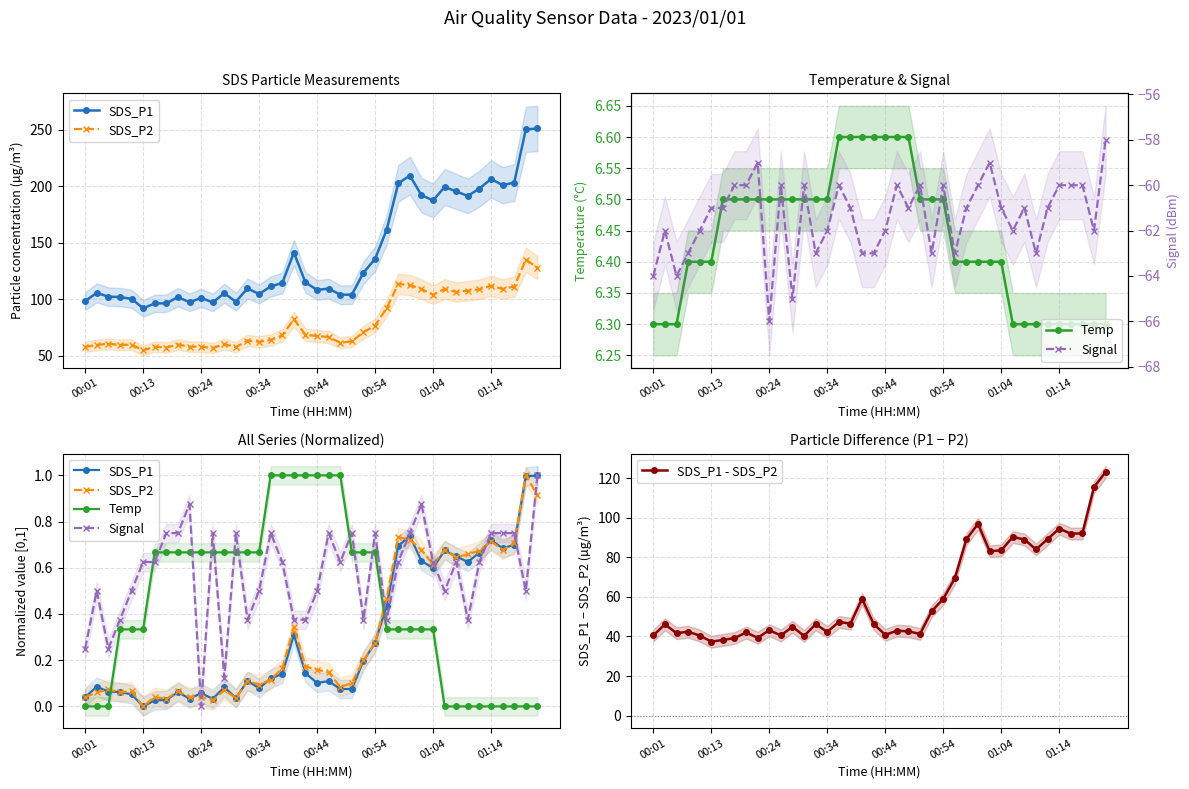

What is the minimum value for SDS_P1 - SDS_P2?

37.4